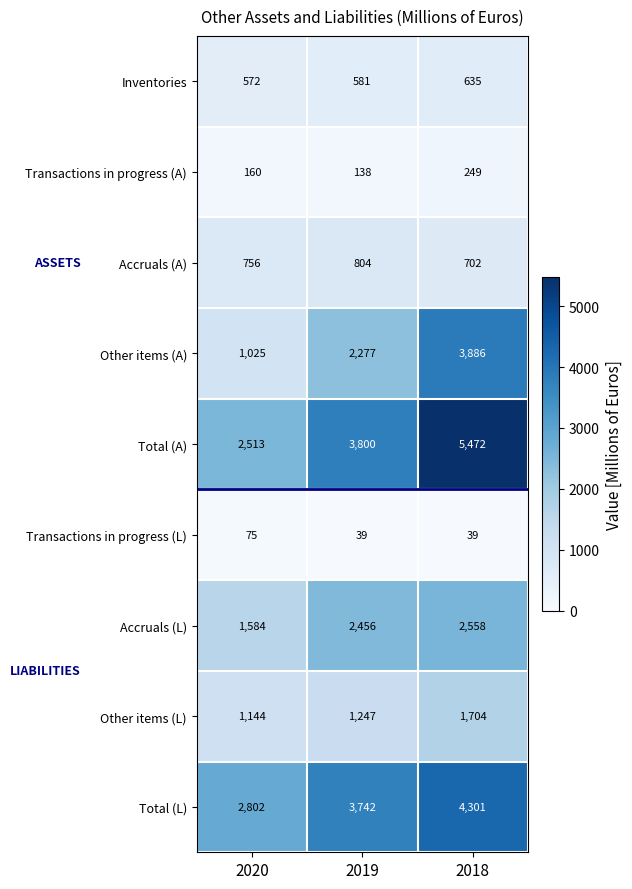

How many series are shown in this chart?

9